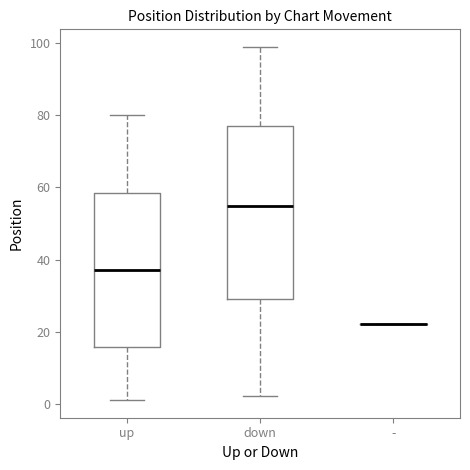

Where does the median line of the box for up sit on the y-axis? The values are not printed on the chart, so give them approximately, as read against the axis.

38